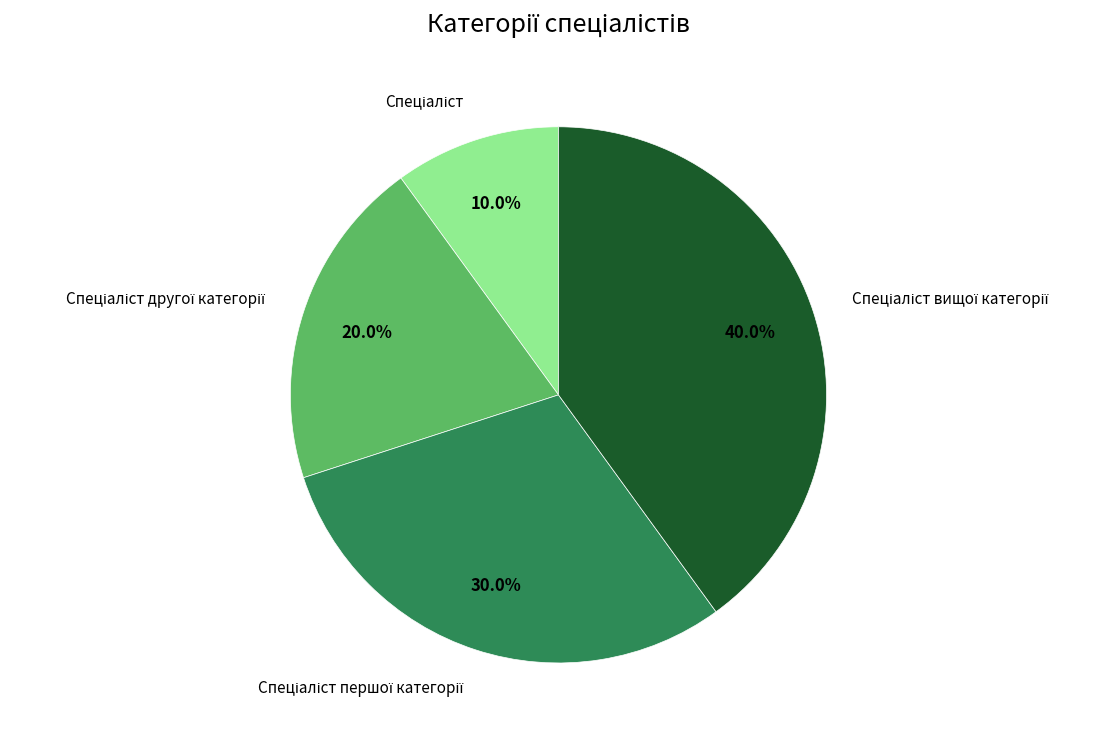

Is there any slice that represents more than half of the pie?

No